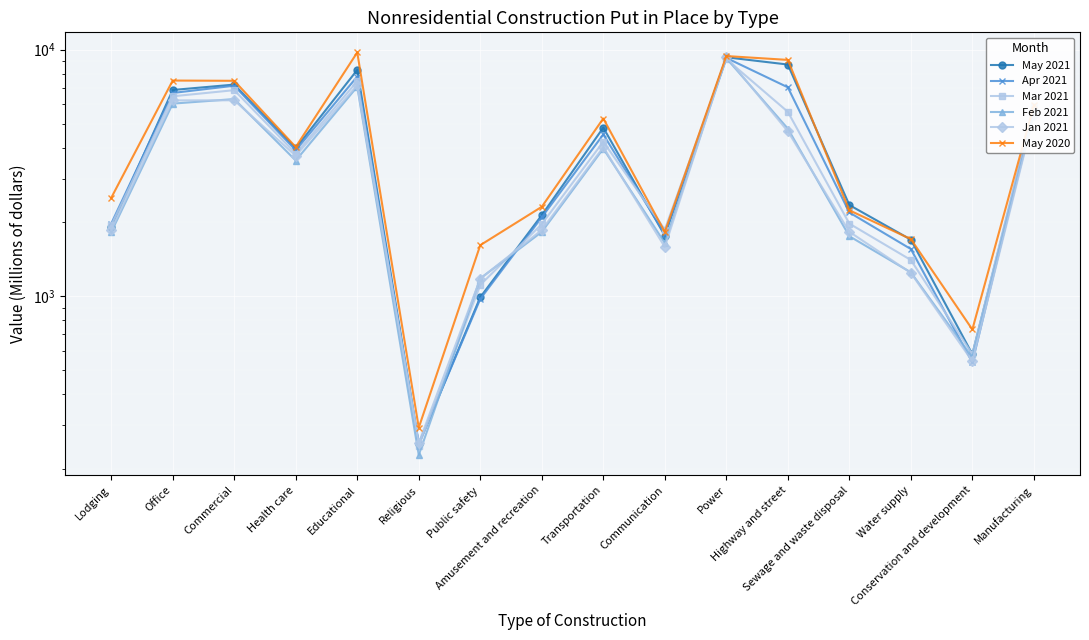

List the labels in order of Jan 2021 value, largest first.

Power, Educational, Commercial, Office, Manufacturing, Highway and street, Transportation, Health care, Lodging, Amusement and recreation, Sewage and waste disposal, Communication, Water supply, Public safety, Conservation and development, Religious